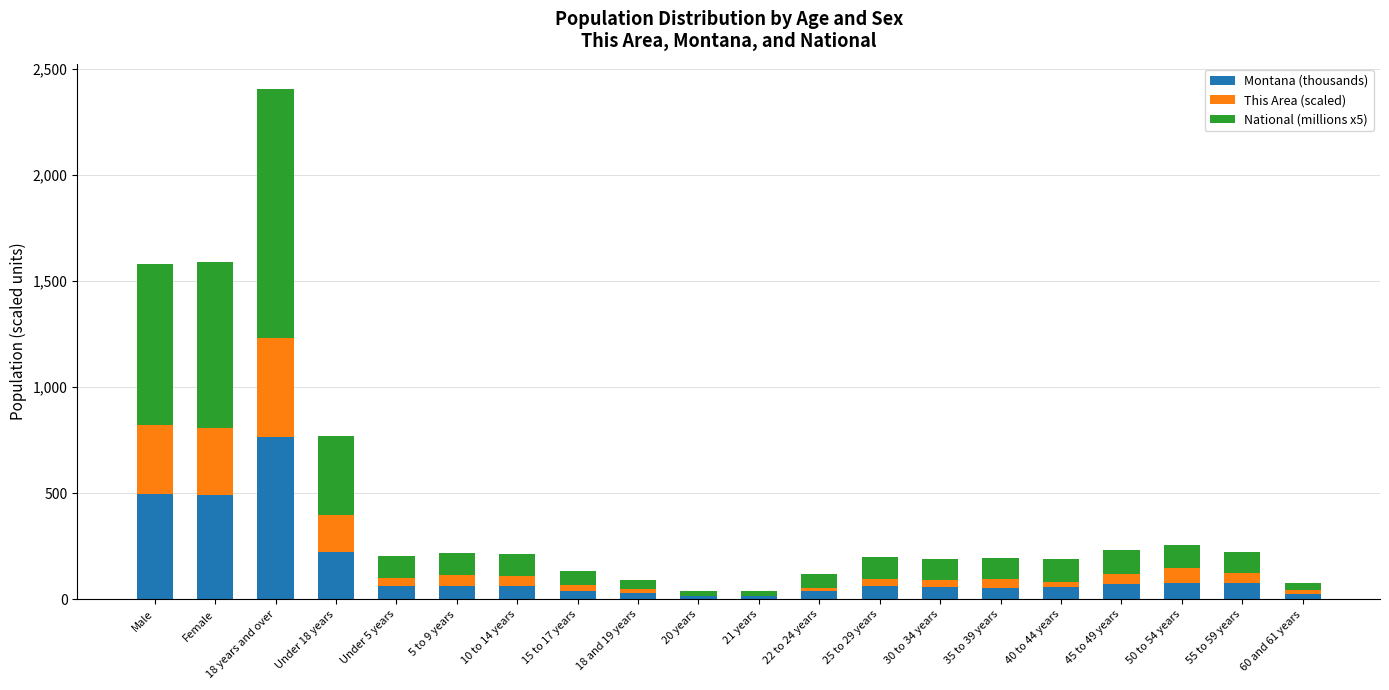

What is the approximate value of Montana (thousands) at Female?

492.7